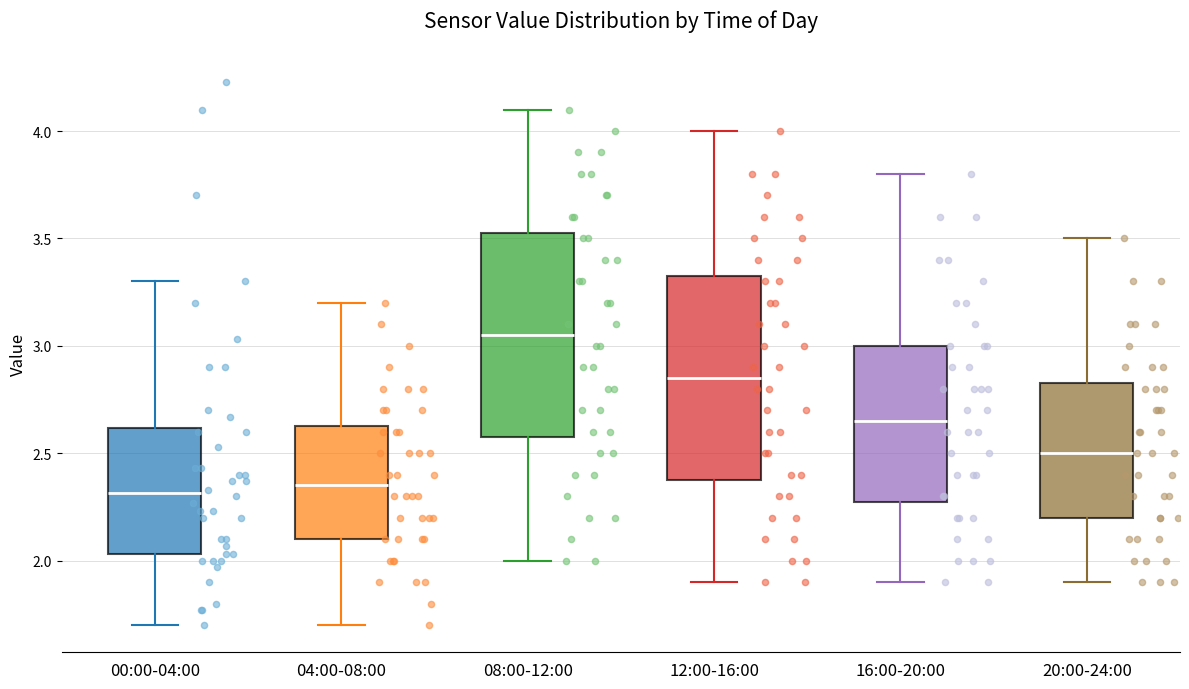

Where is the lower edge of the box for 08:00-12:00 on the y-axis? The values are not printed on the chart, so give them approximately, as read against the axis.

2.60